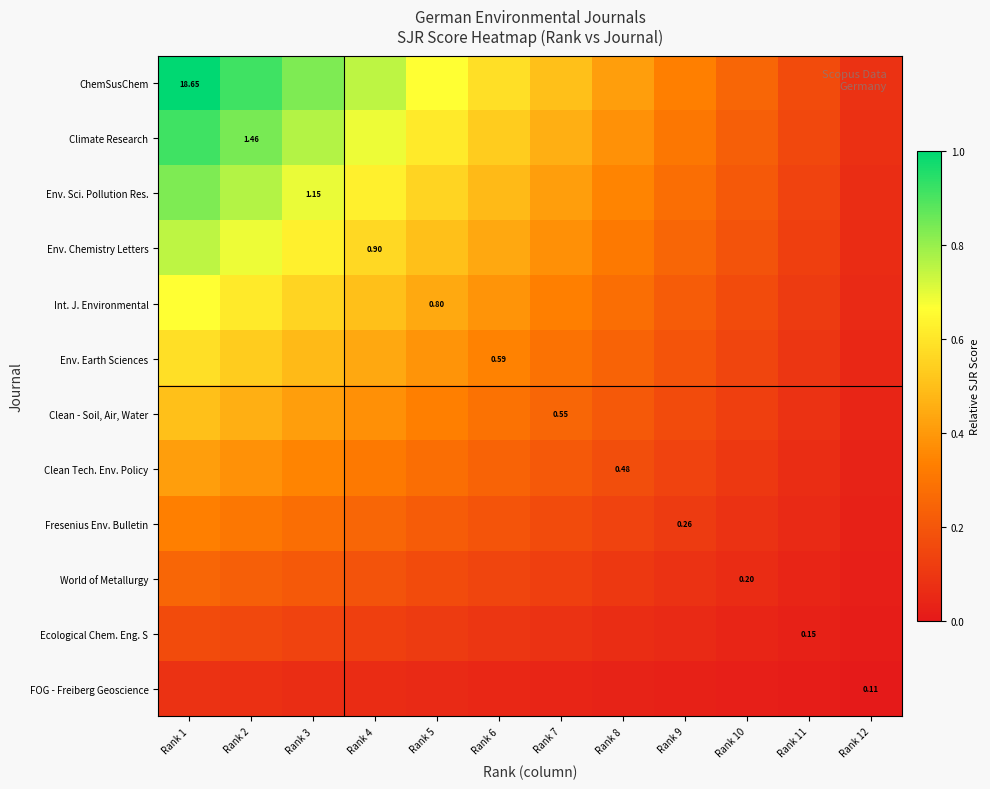

What is the average value of the Fresenius Env. Bulletin series?

0.2